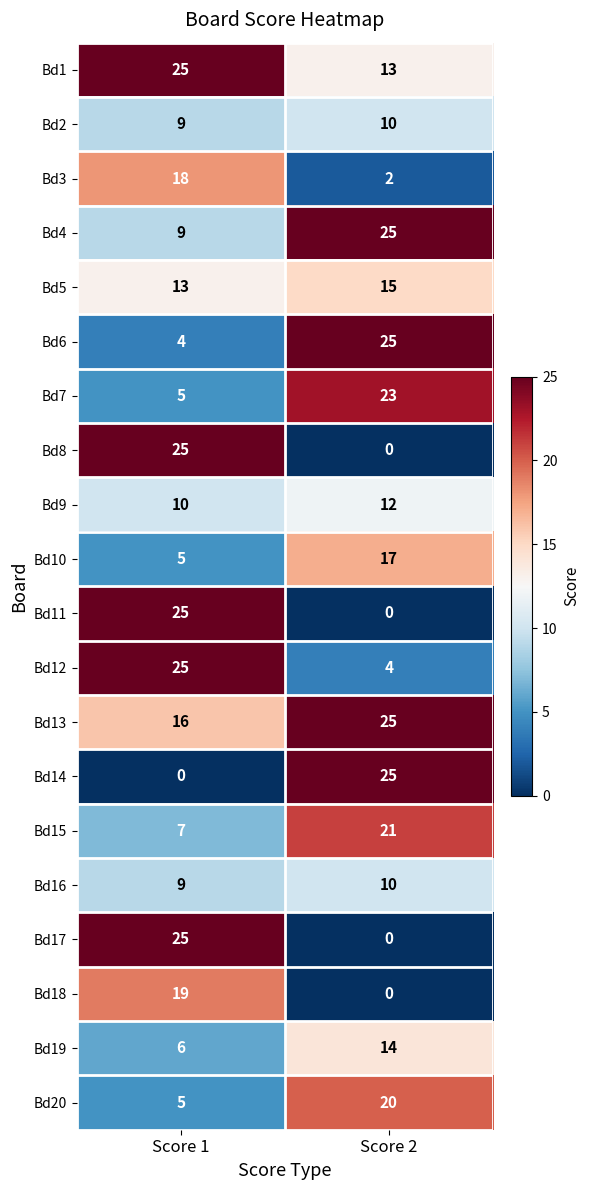

Which category has the lowest value in the Bd19 series?

Score 1